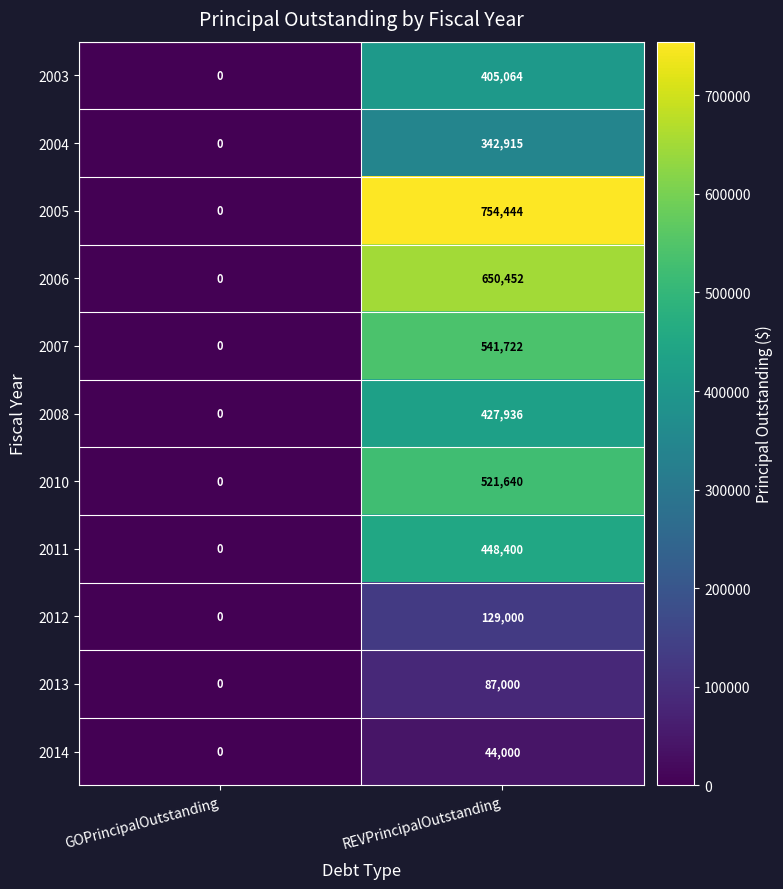

Rank the series by their maximum value, from lowest to highest.

2014, 2013, 2012, 2004, 2003, 2008, 2011, 2010, 2007, 2006, 2005